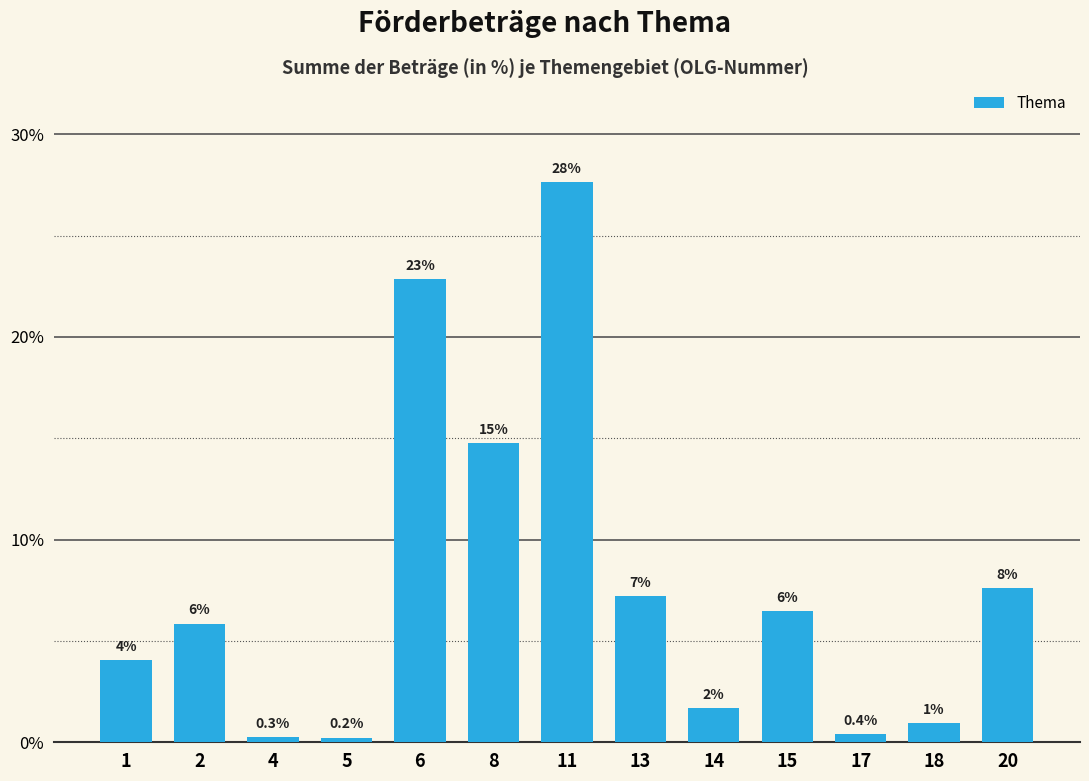

Which label corresponds to the largest value in the chart?

11